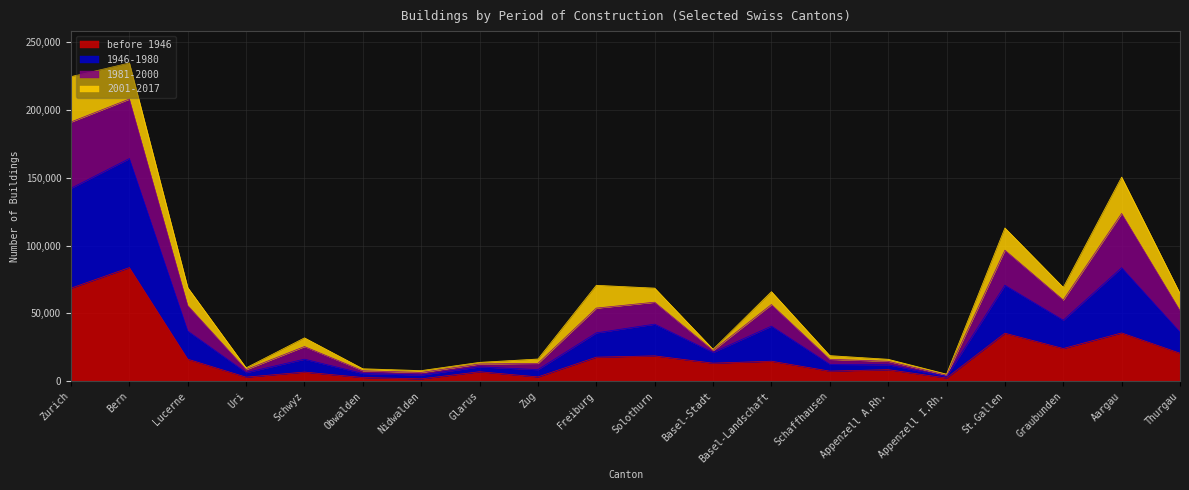

The value of before 1946 at Uri is 5363. True or false?

False